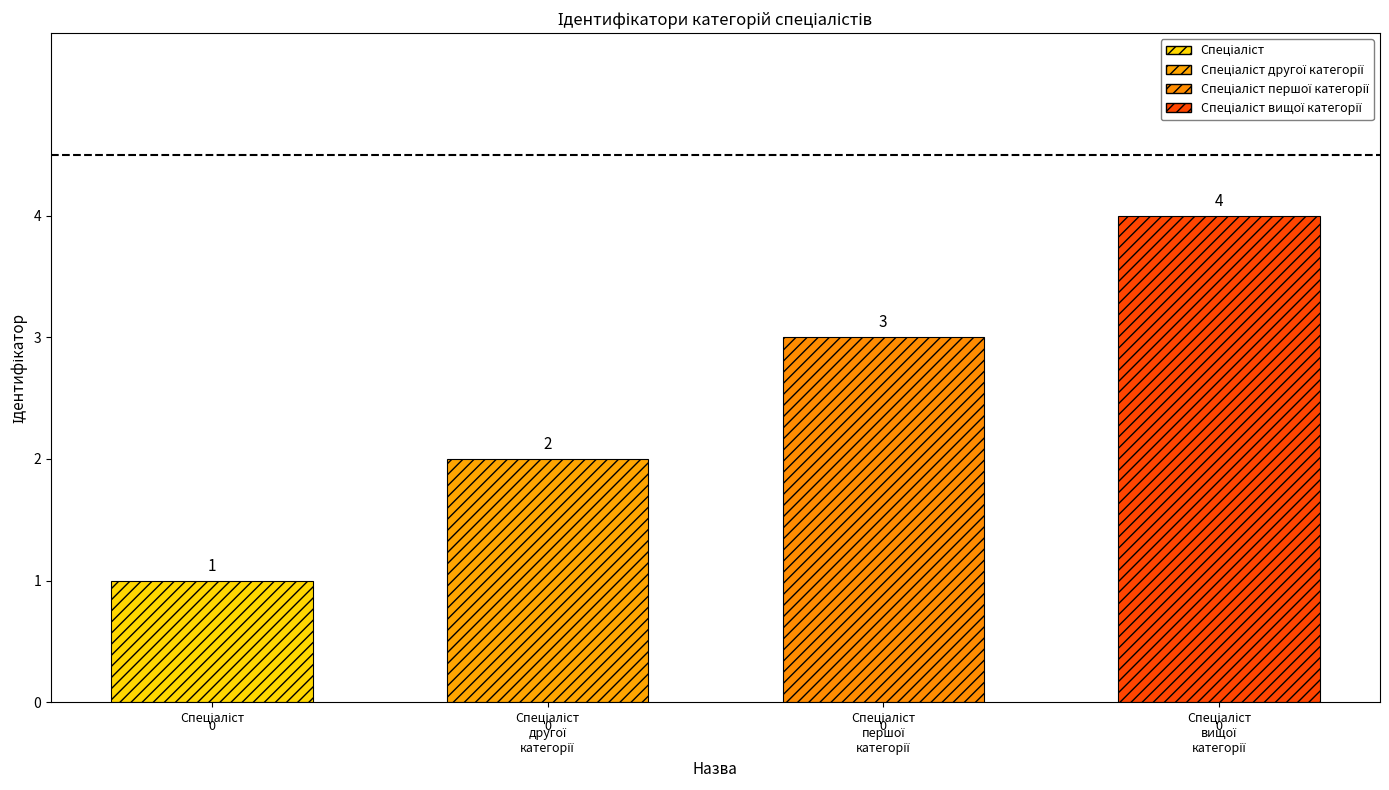

Are the bars horizontal?

No